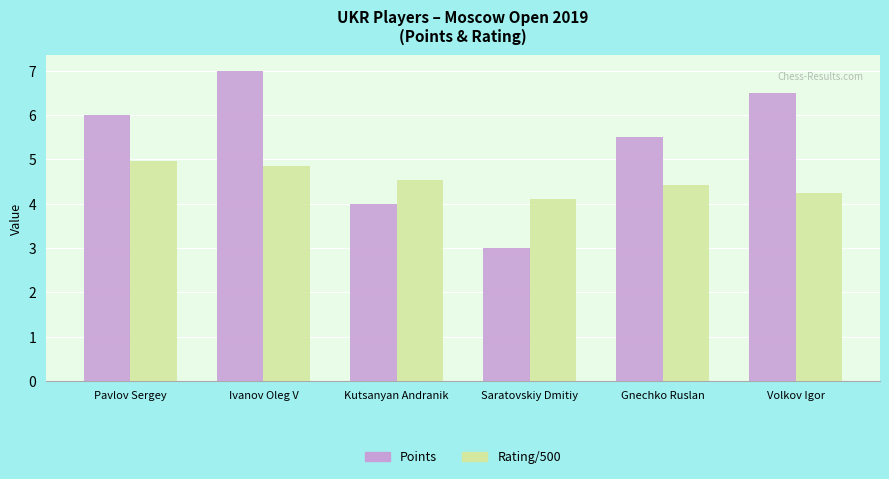

Count the number of data series in this chart.

2